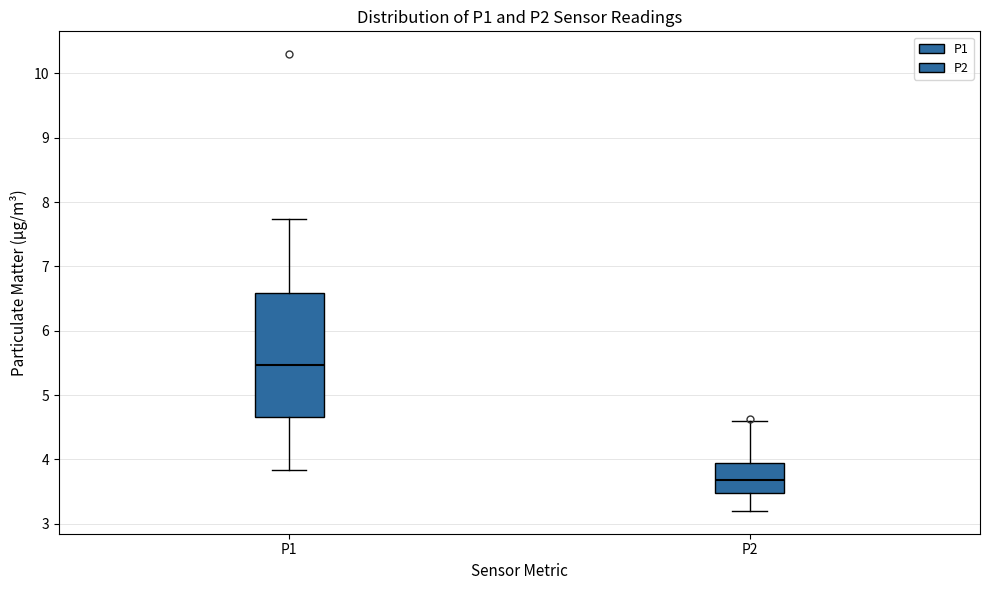

Where does the upper whisker of the box for P1 end on the y-axis? The values are not printed on the chart, so give them approximately, as read against the axis.

7.7